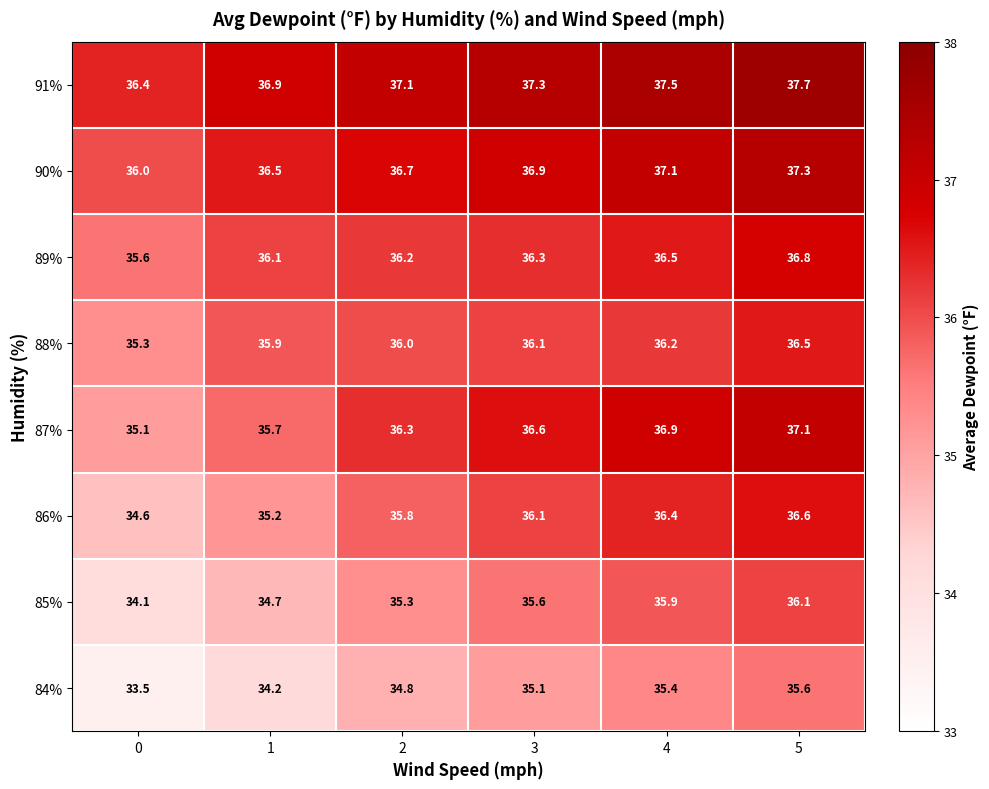

True or false: 88% has a value of 58.1 at 1.

False